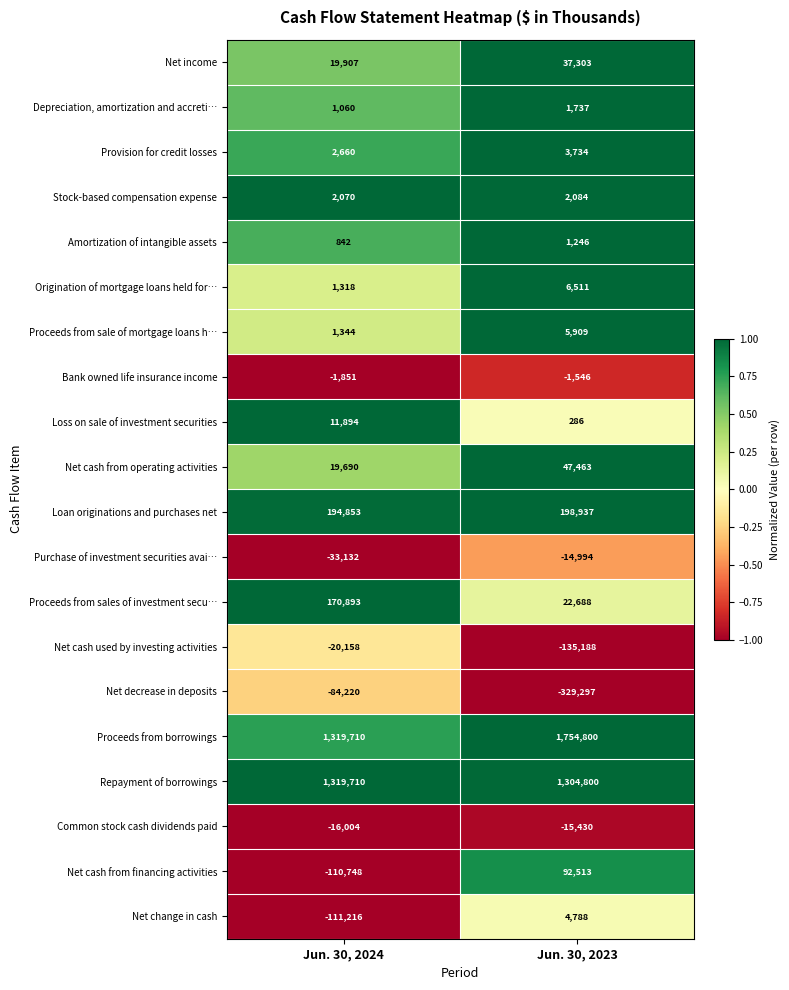

True or false: Bank owned life insurance income has a value of -1851 at Jun. 30, 2024.

True